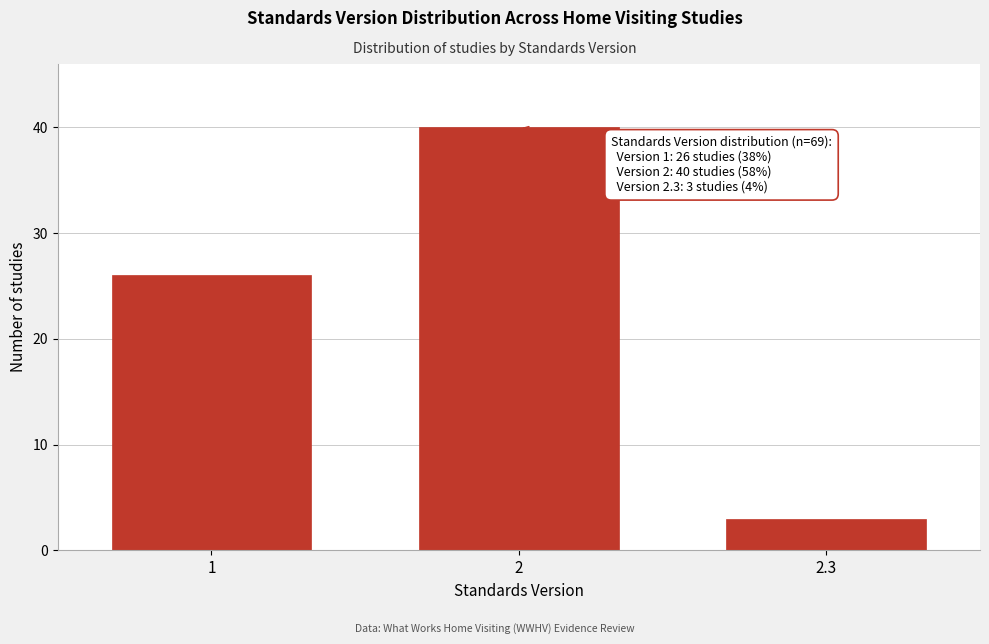

Reading left to right, extract all data points from this chart.

1=26	2=40	2.3=3